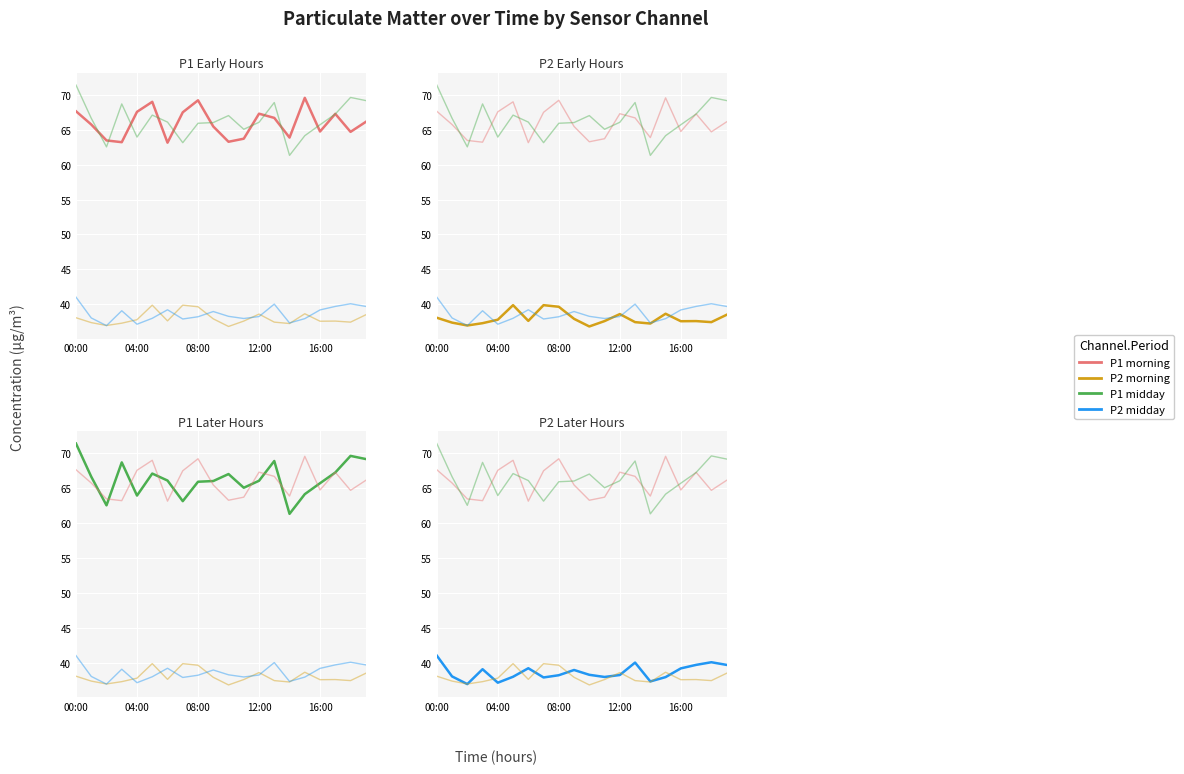

What is the average value of the P2_midday series?

38.7